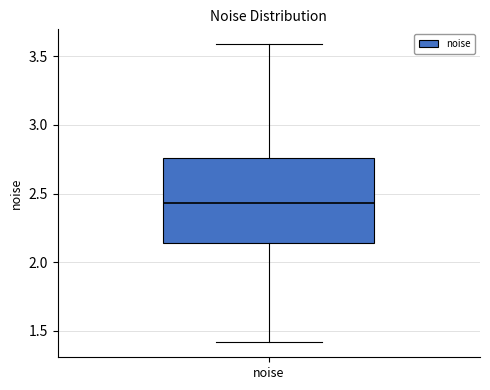

Transcribe this box plot: give where the median line is, the range the box spans, and where the two whiskers end, as read against the y-axis. The values are not printed on the chart, so give them approximately, as read against the axis.

median 2.45, box 2.15 to 2.75, whiskers 1.40 to 3.60